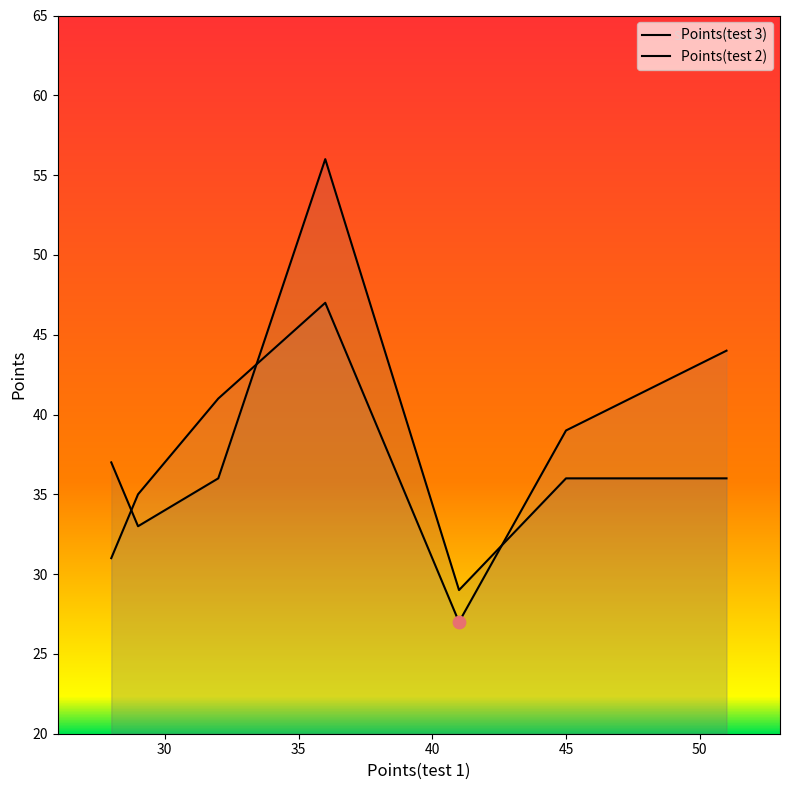

Is the value of Points(test 3) at 35 greater than the value of Points(test 2) at 35?

Yes